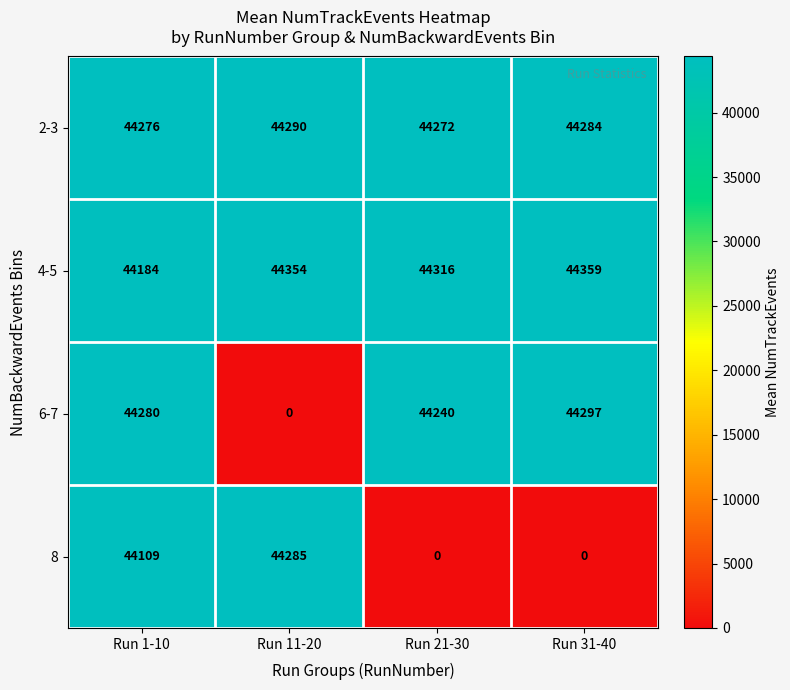

At which label is 6-7 closest to 22148?

Run 21-30